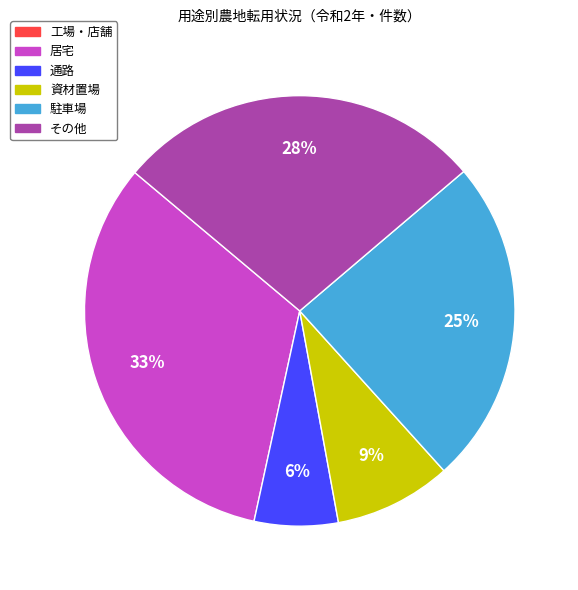

Is there any slice that represents more than half of the pie?

No